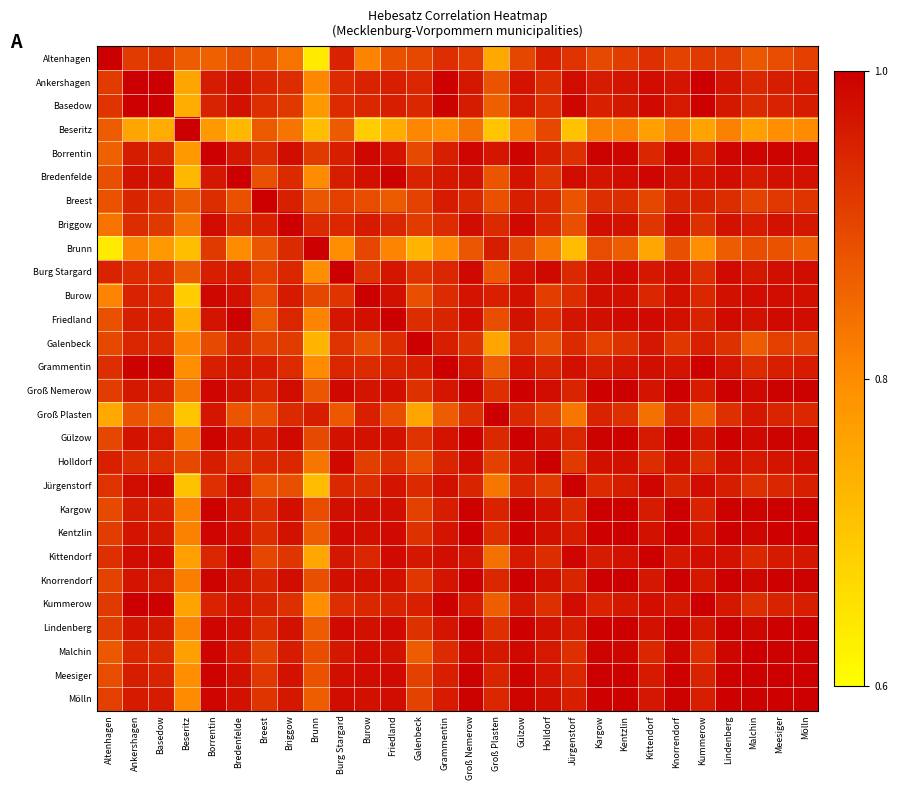

How many distinct data groups are displayed?

28